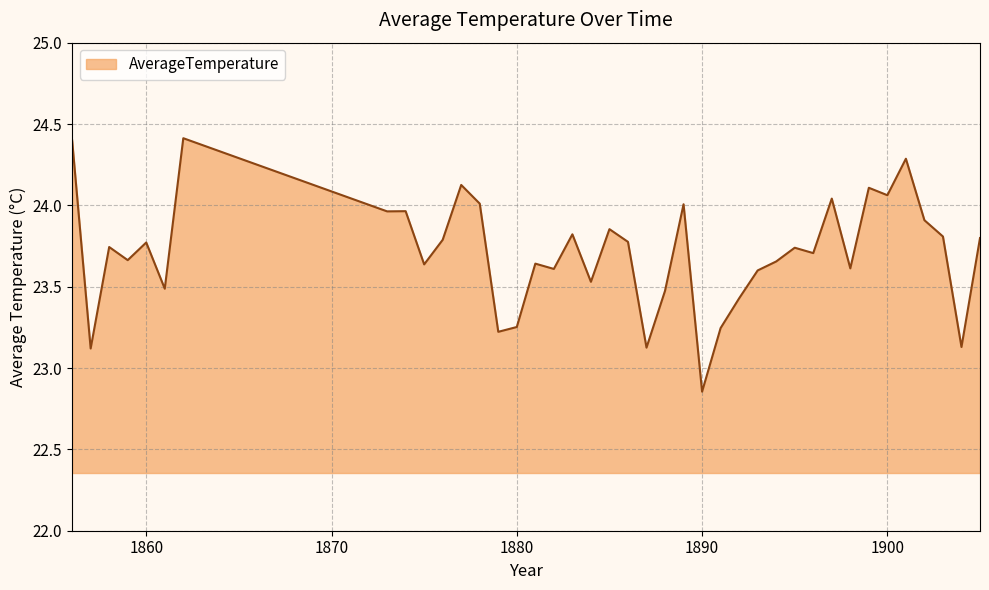

How many lines are shown in the chart?

1